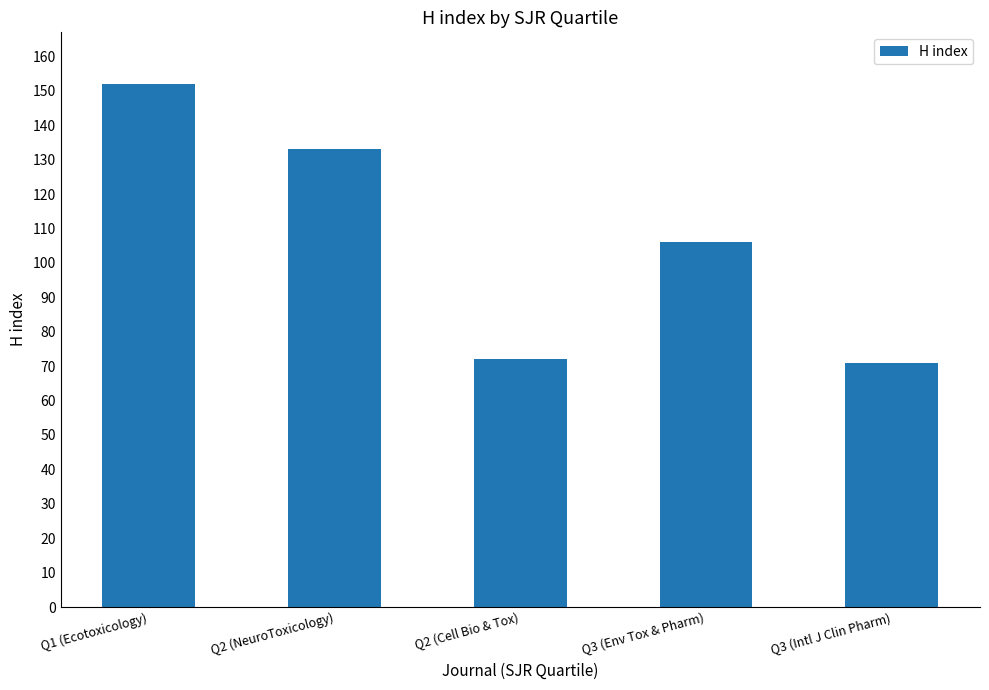

What is the ratio of the value at Q1 (Ecotoxicology) to the value at Q3 (Env Tox & Pharm)?

1.4